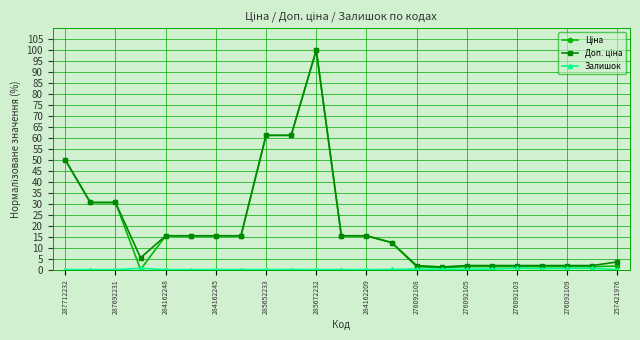

What is the greatest value displayed?

100.0